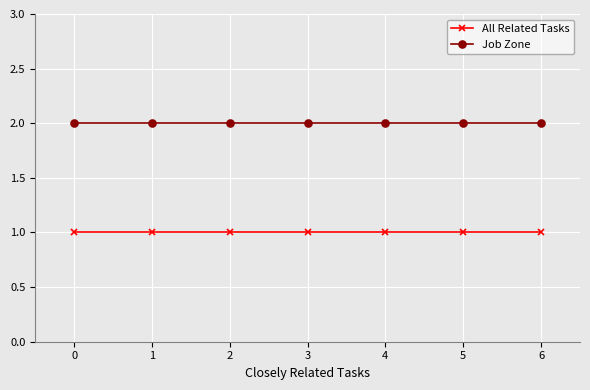

Is it true that Job Zone equals 3 at 5?

False